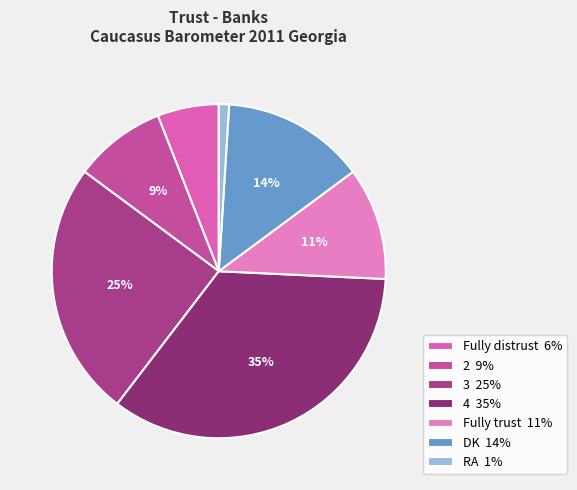

Count the number of slices in the pie.

7